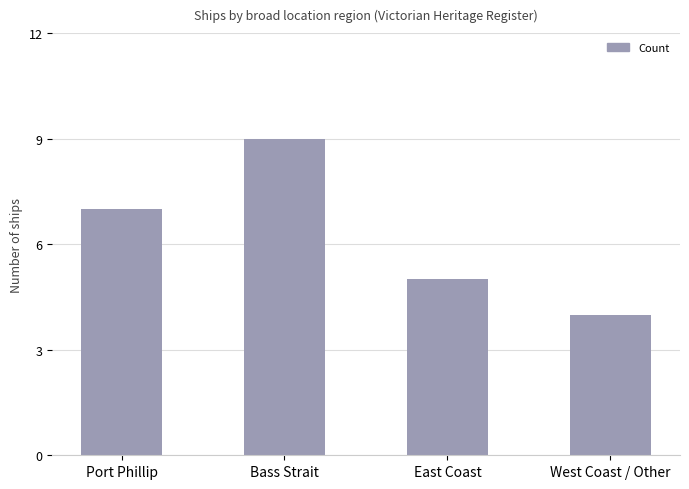

How many bars are there in total?

4